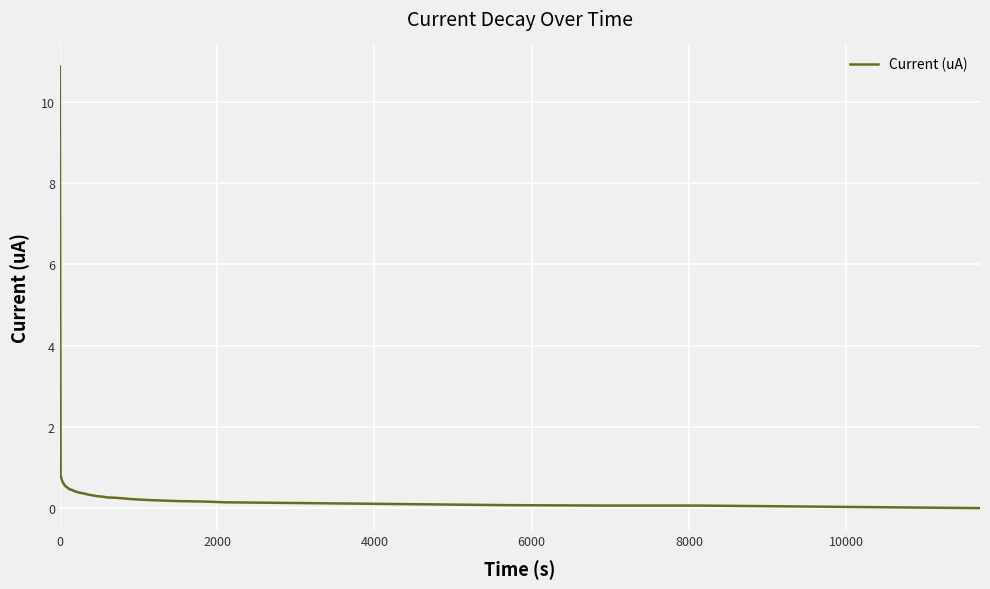

What is the maximum value shown in the chart?

10.9